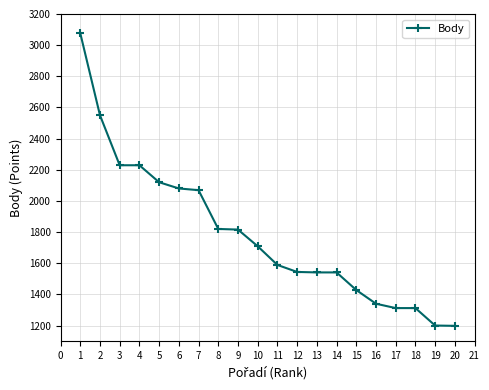

The chart shows a value of 1914 at 18. True or false?

False